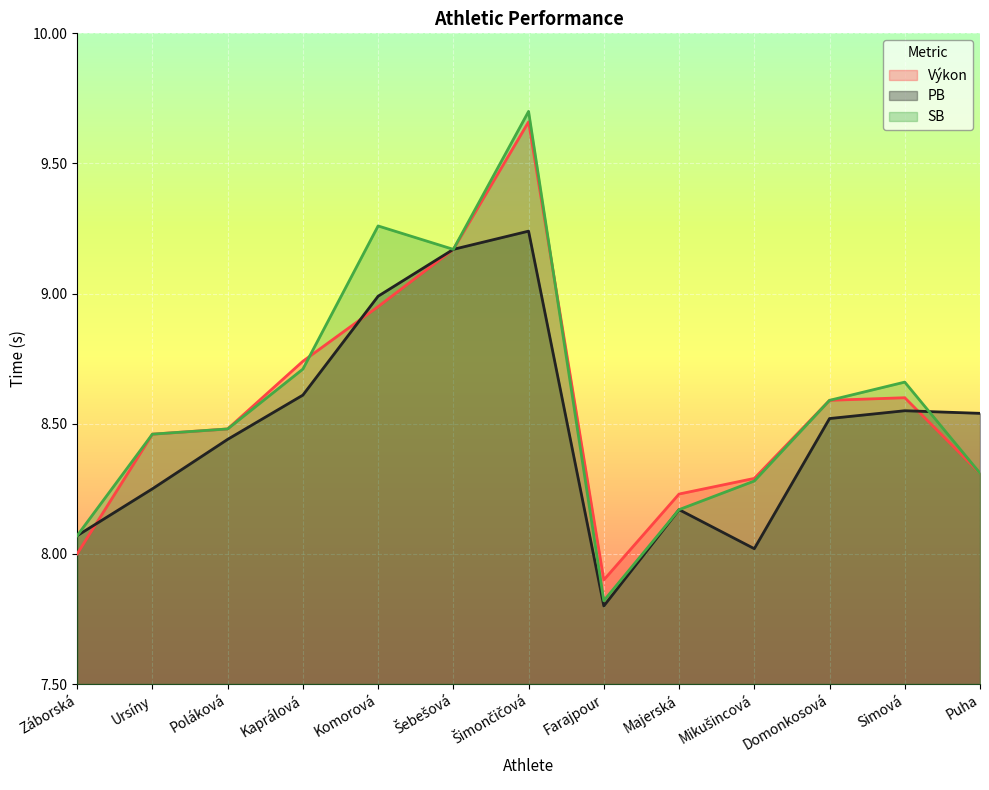

What position from the right is Mikušincová?

4